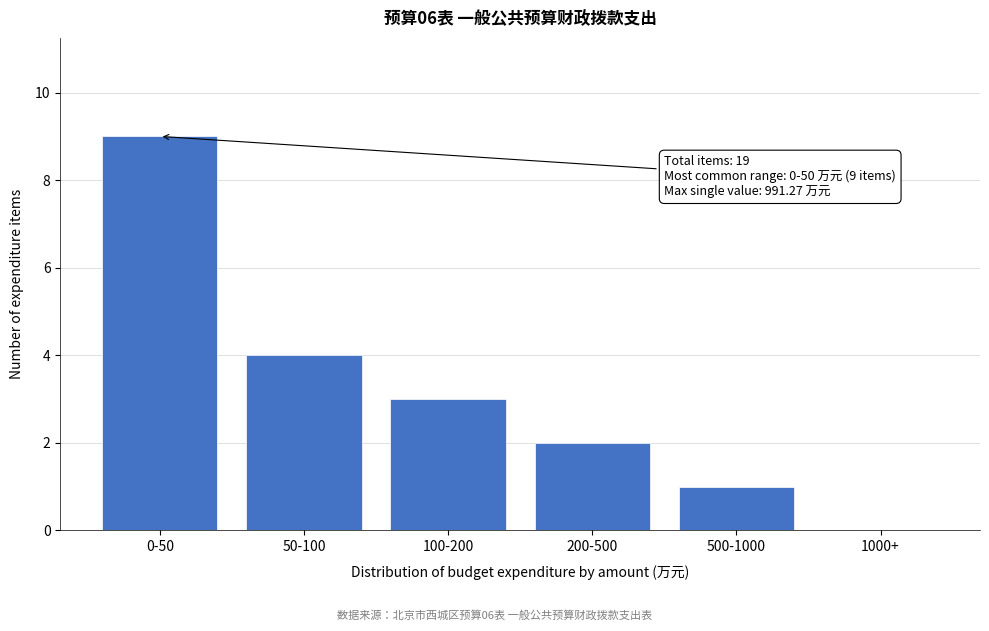

Reading right to left, transcribe all the data shown in this chart.

1000+=0	500-1000=1	200-500=2	100-200=3	50-100=4	0-50=9